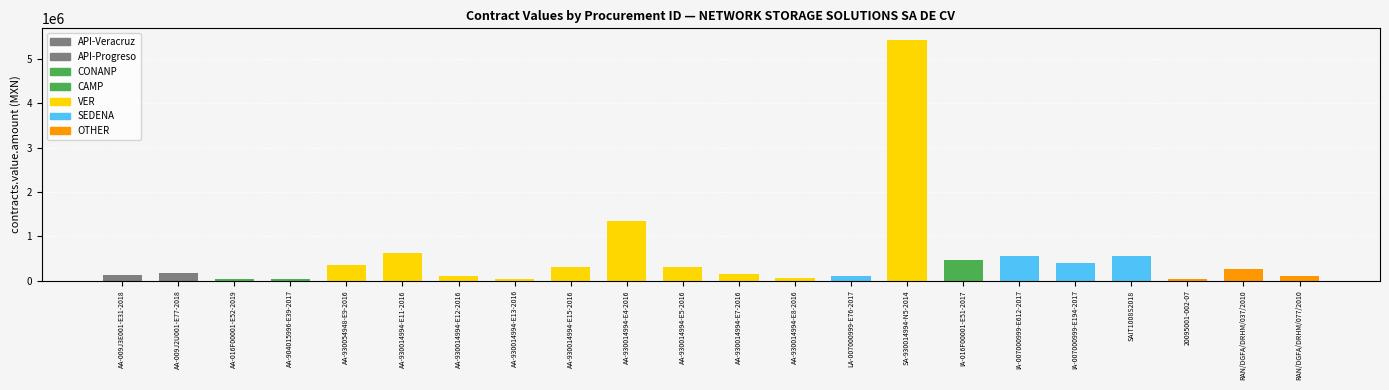

Which category has the lowest value across all series?

AA-904015996-E39-2017